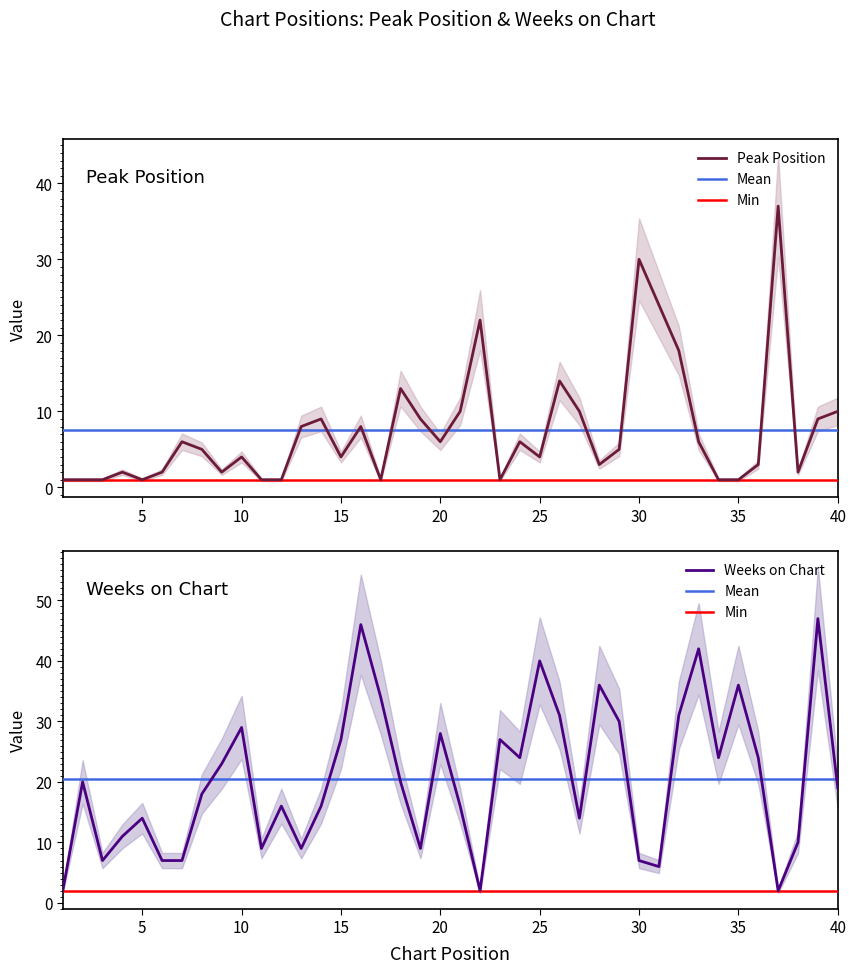

At which label does Weeks on Chart first exceed 20?

9